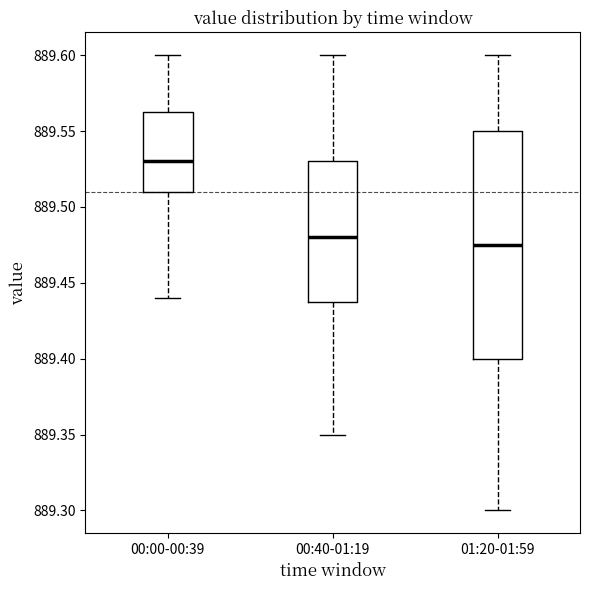

Reading left to right, transcribe this box plot: for each box, give where its median line is, the range the box spans, and where its two whiskers end, as read against the y-axis. The values are not printed on the chart, so give them approximately, as read against the axis.

00:00-00:39: median 889.530, box 889.510 to 889.565, whiskers 889.440 to 889.600
00:40-01:19: median 889.480, box 889.440 to 889.530, whiskers 889.350 to 889.600
01:20-01:59: median 889.475, box 889.400 to 889.550, whiskers 889.300 to 889.600